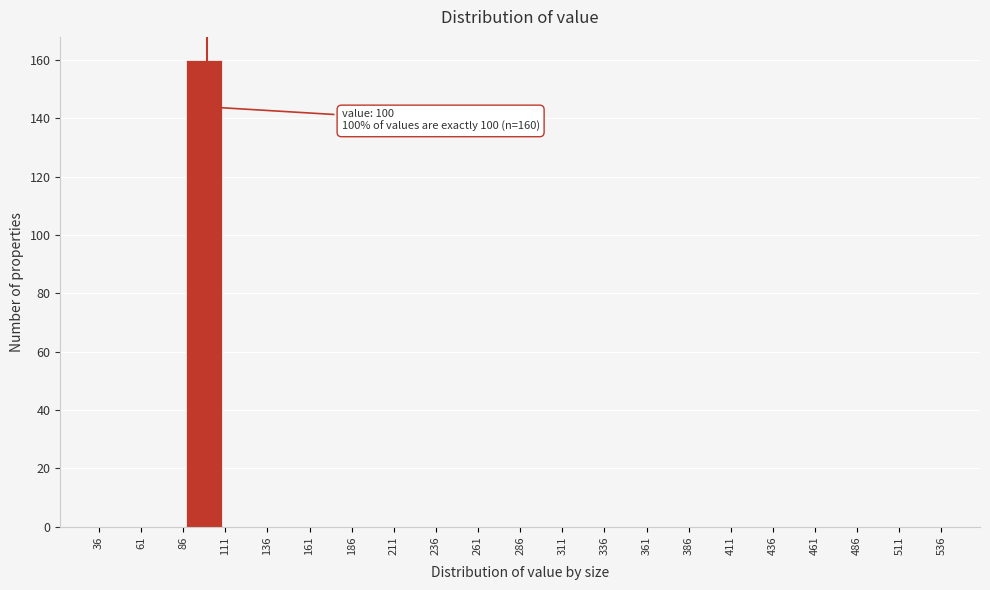

Which range on the x-axis has the tallest bar?

86 to 111